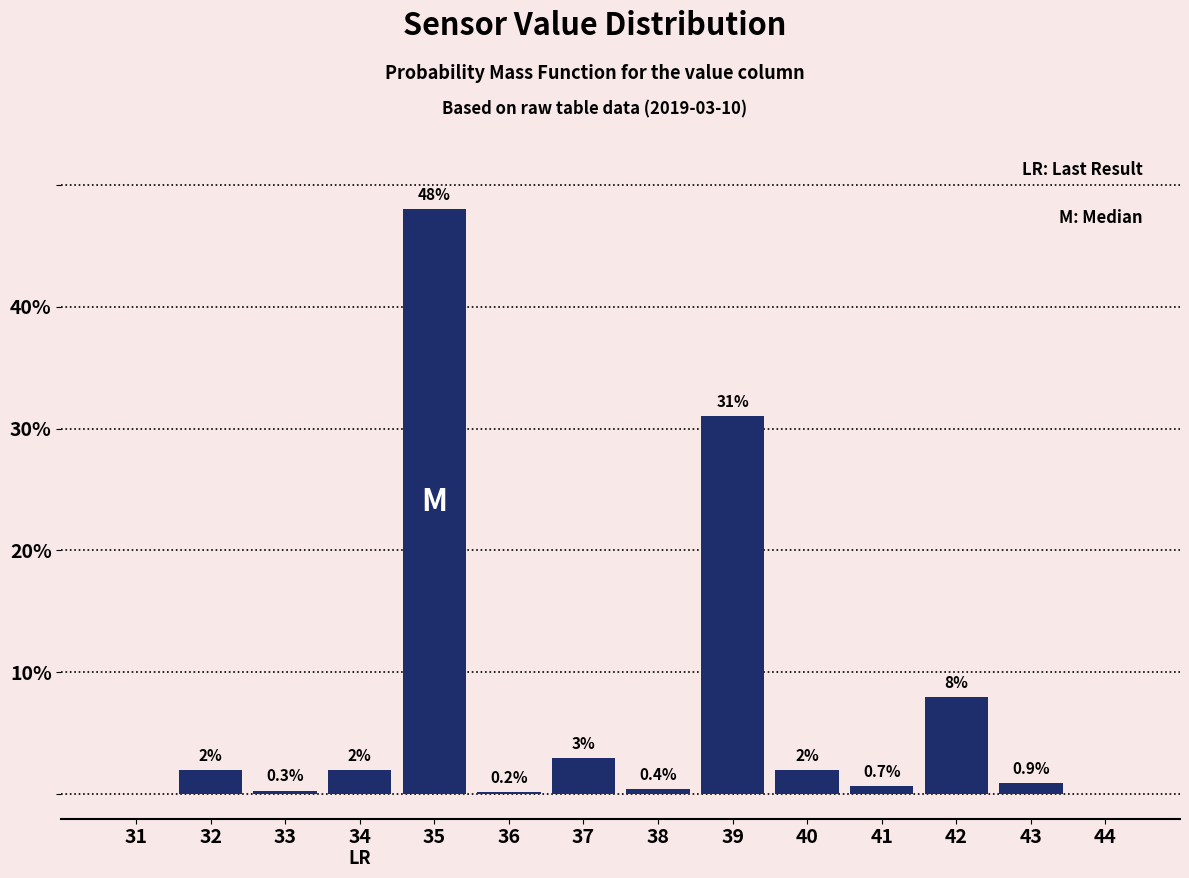

Reading right to left, list all the values displayed in this chart.

44=0.0	43=0.9	42=8.0	41=0.7	40=2.0	39=31.0	38=0.4	37=3.0	36=0.2	35=48.0	34=2.0	33=0.3	32=2.0	31=0.0